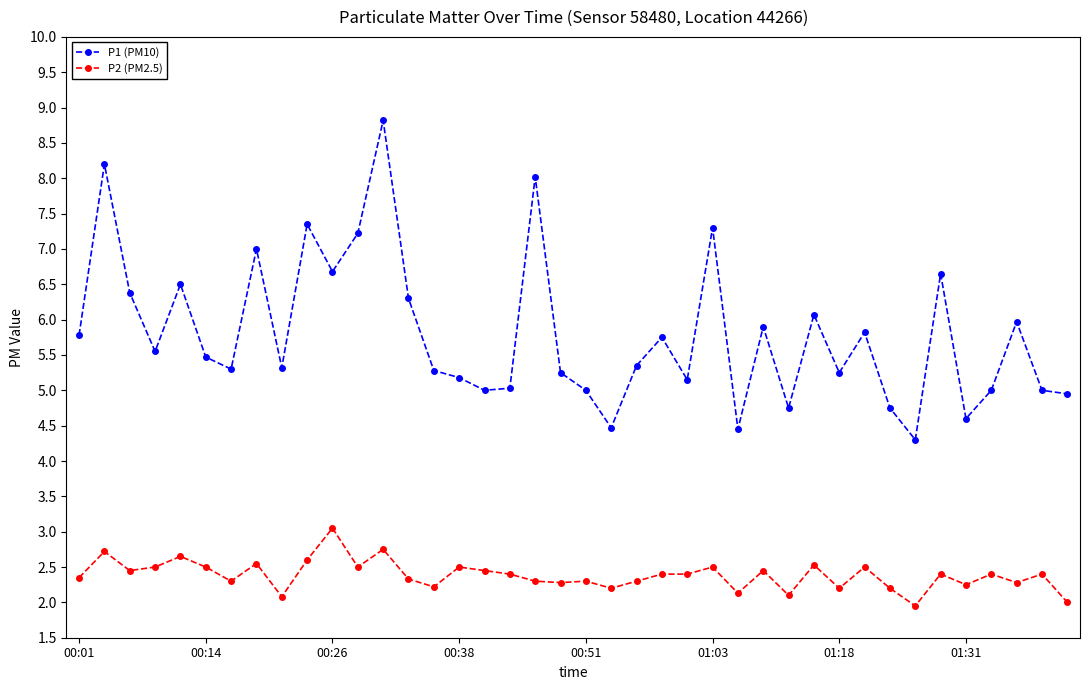

Rank the series by their maximum value, from highest to lowest.

P1 (PM10), P2 (PM2.5)